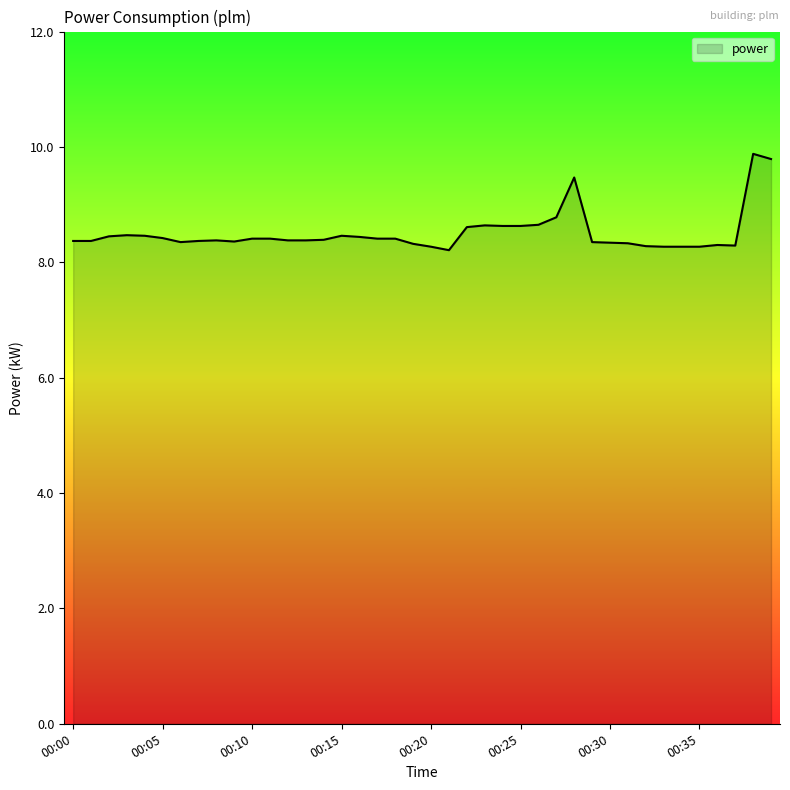

What is the difference between the maximum and minimum values?

1.7